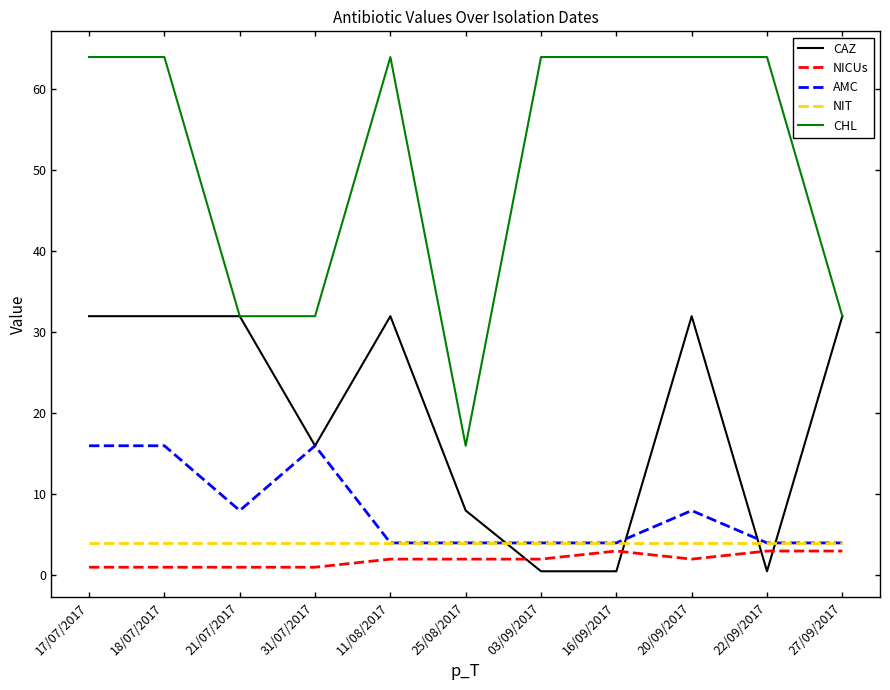

At how many categories does at least one series exceed 18?

10